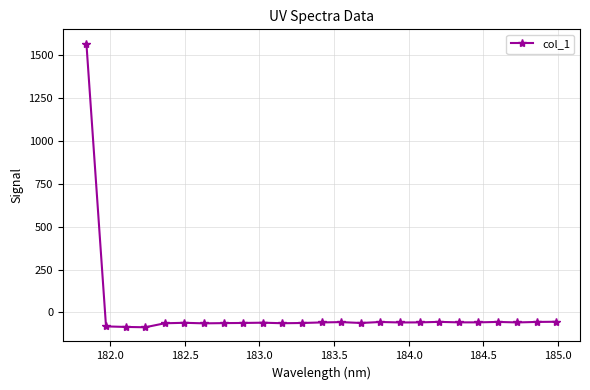

What is the difference between the maximum and minimum values?

1655.7